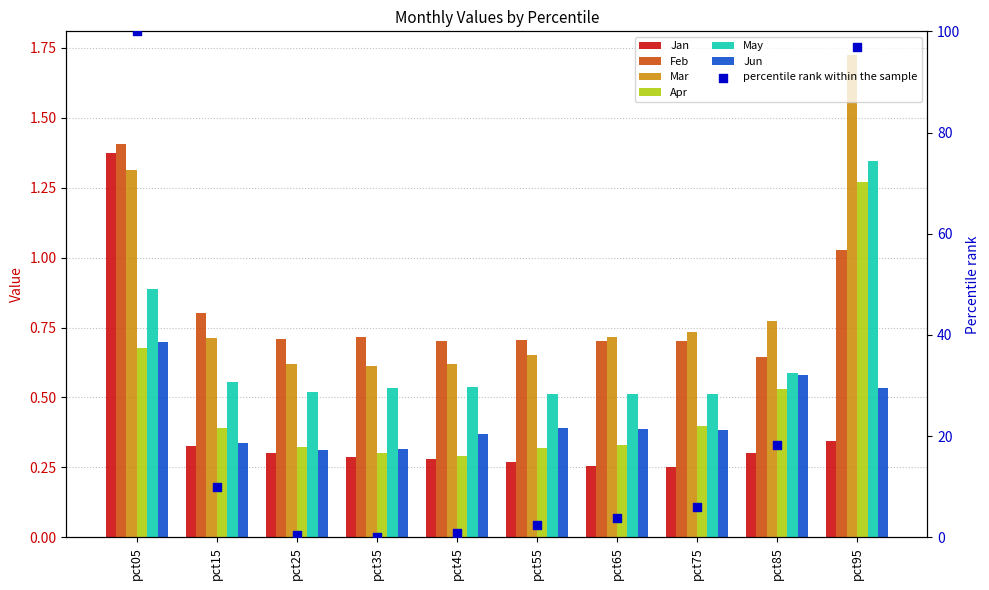

Which series reaches the maximum Y coordinate?

Mar